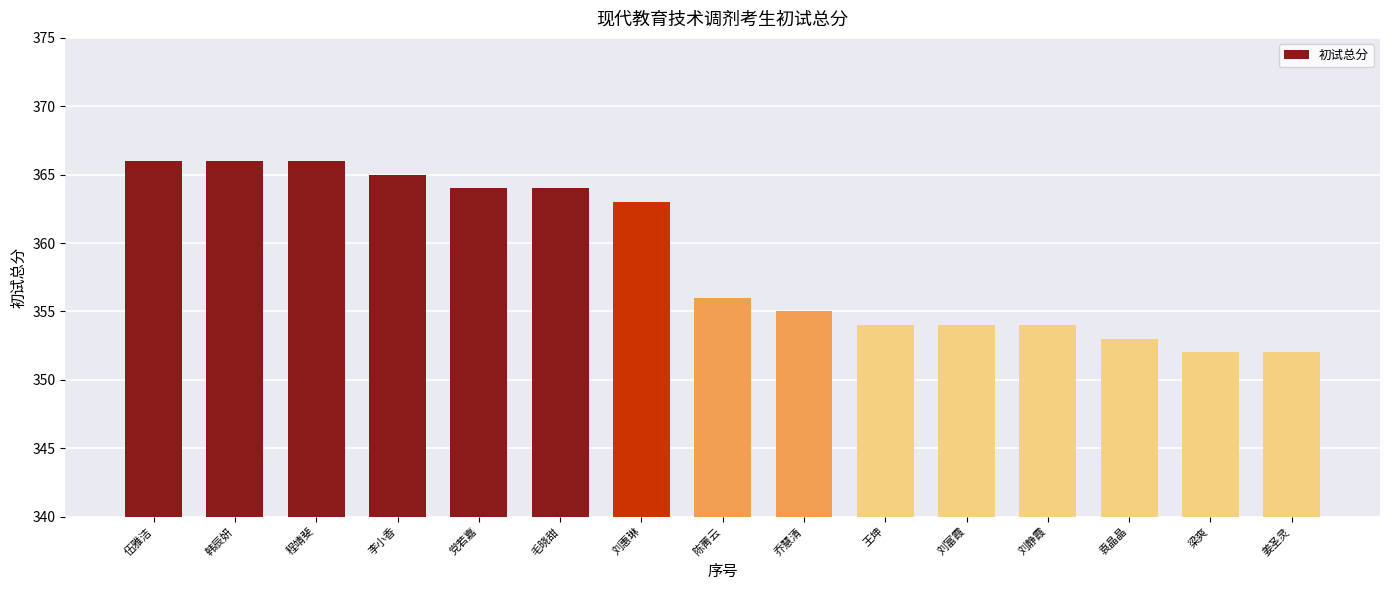

What is the greatest value displayed?

366